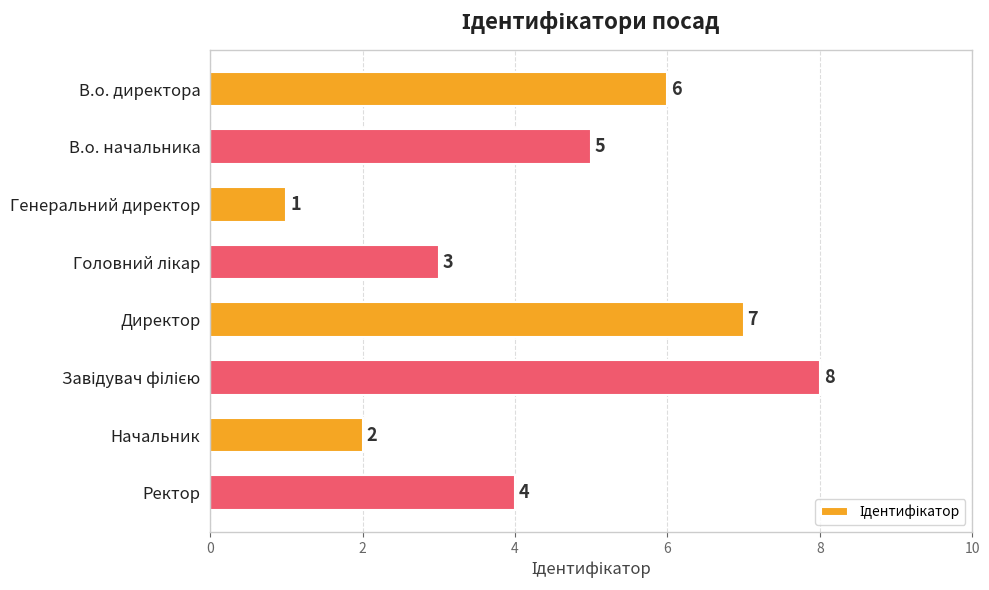

What is the maximum value shown in the chart?

8